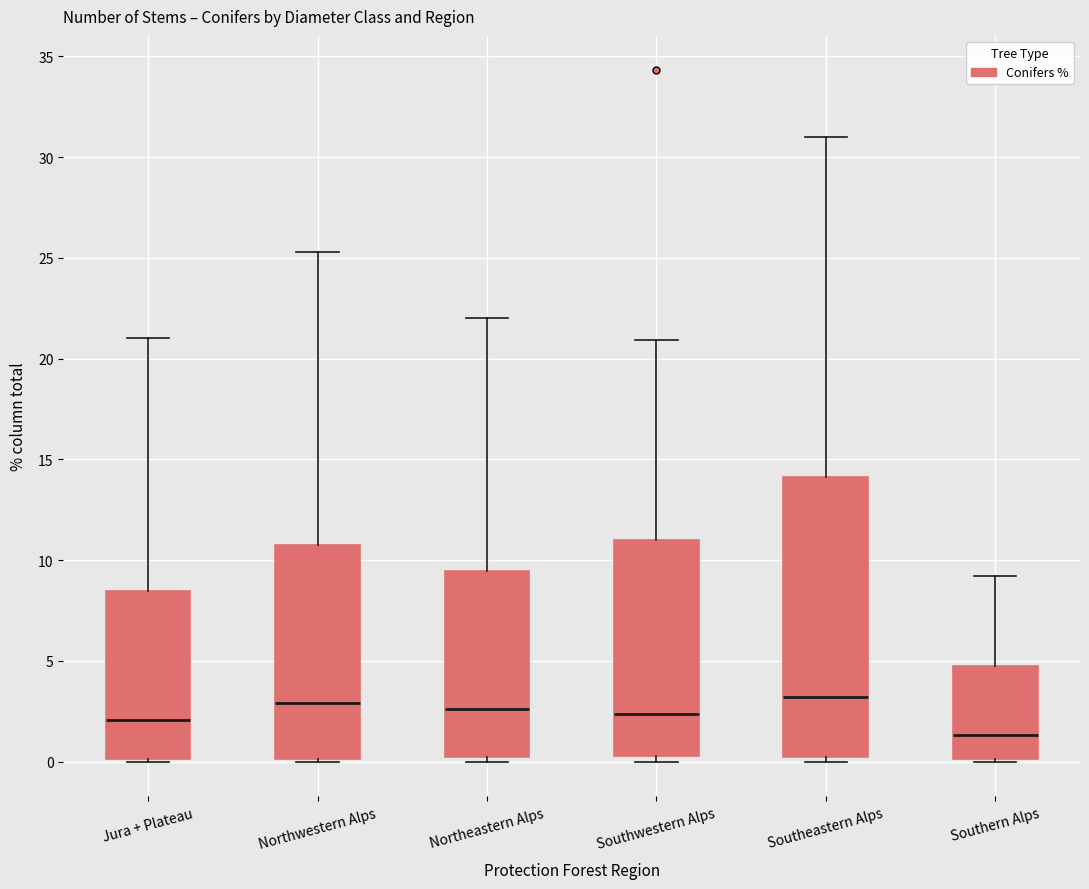

Reading left to right, transcribe this box plot: for each box, give where its median line is, the range the box spans, and where its two whiskers end, as read against the y-axis. The values are not printed on the chart, so give them approximately, as read against the axis.

Jura + Plateau: median 2.0, box 0.0 to 8.5, whiskers 0.0 to 21.0
Northwestern Alps: median 3.0, box 0.0 to 10.5, whiskers 0.0 to 25.5
Northeastern Alps: median 2.5, box 0.0 to 9.5, whiskers 0.0 (just below the box's lower edge) to 22.0
Southwestern Alps: median 2.5, box 0.5 to 11.0, whiskers 0.0 to 21.0
Southeastern Alps: median 3.0, box 0.5 to 14.0, whiskers 0.0 to 31.0
Southern Alps: median 1.5, box 0.0 to 5.0, whiskers 0.0 to 9.0